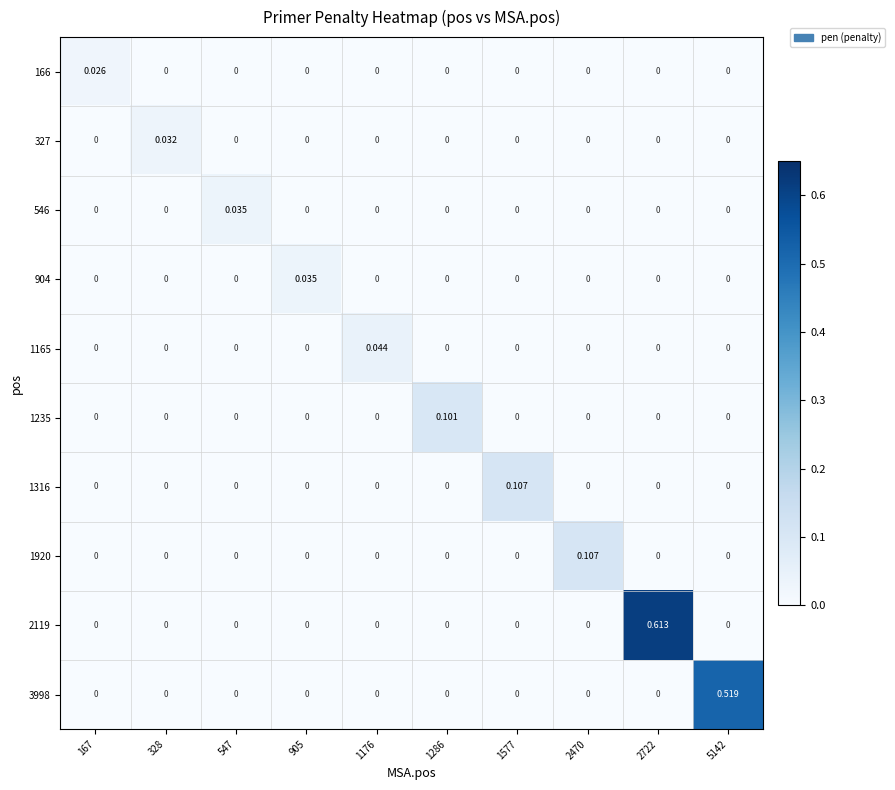

Which category has the lowest value across all series?

328